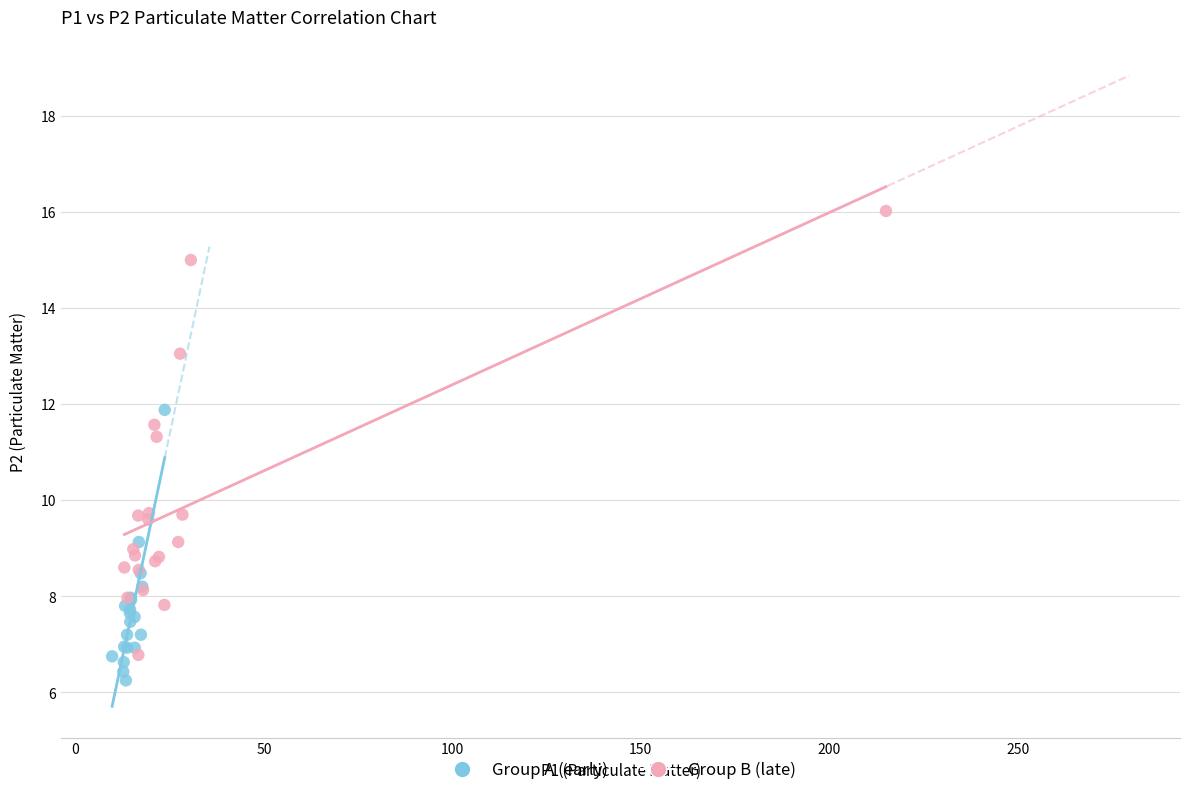

Which series reaches the maximum Y coordinate?

Group B (late)